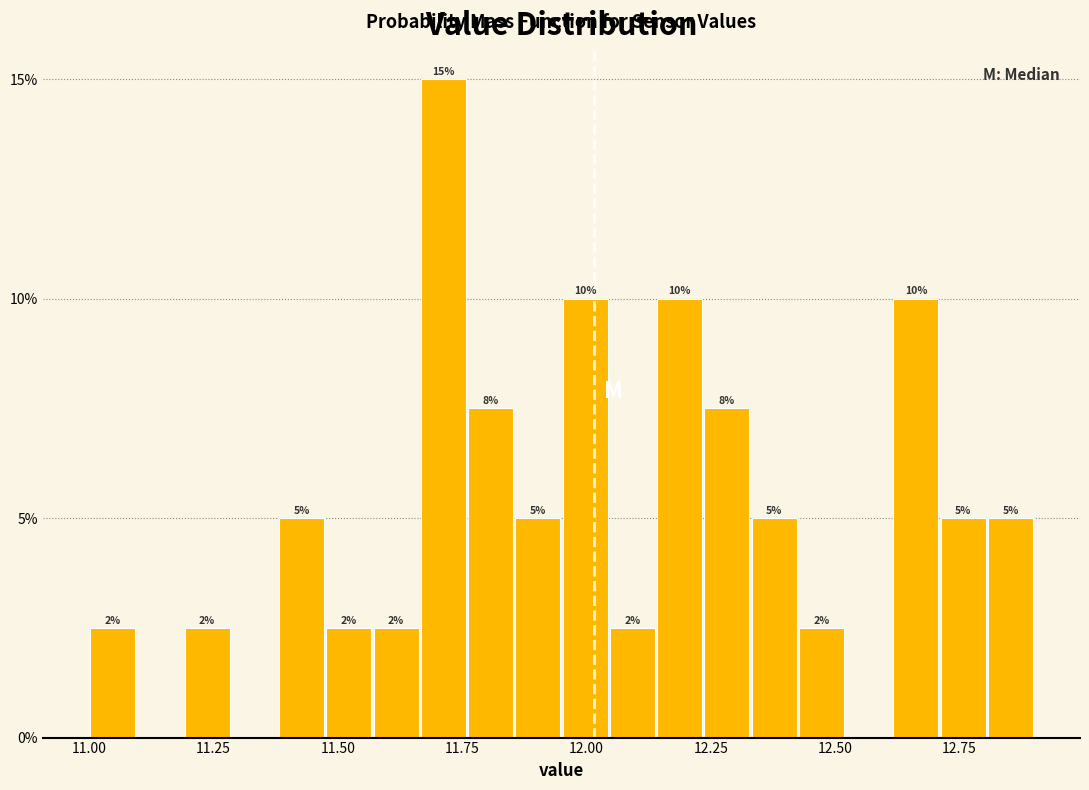

Around what value on the x-axis is the tallest bar? Give the approximate position of its centre, as read against the axis.

11.70